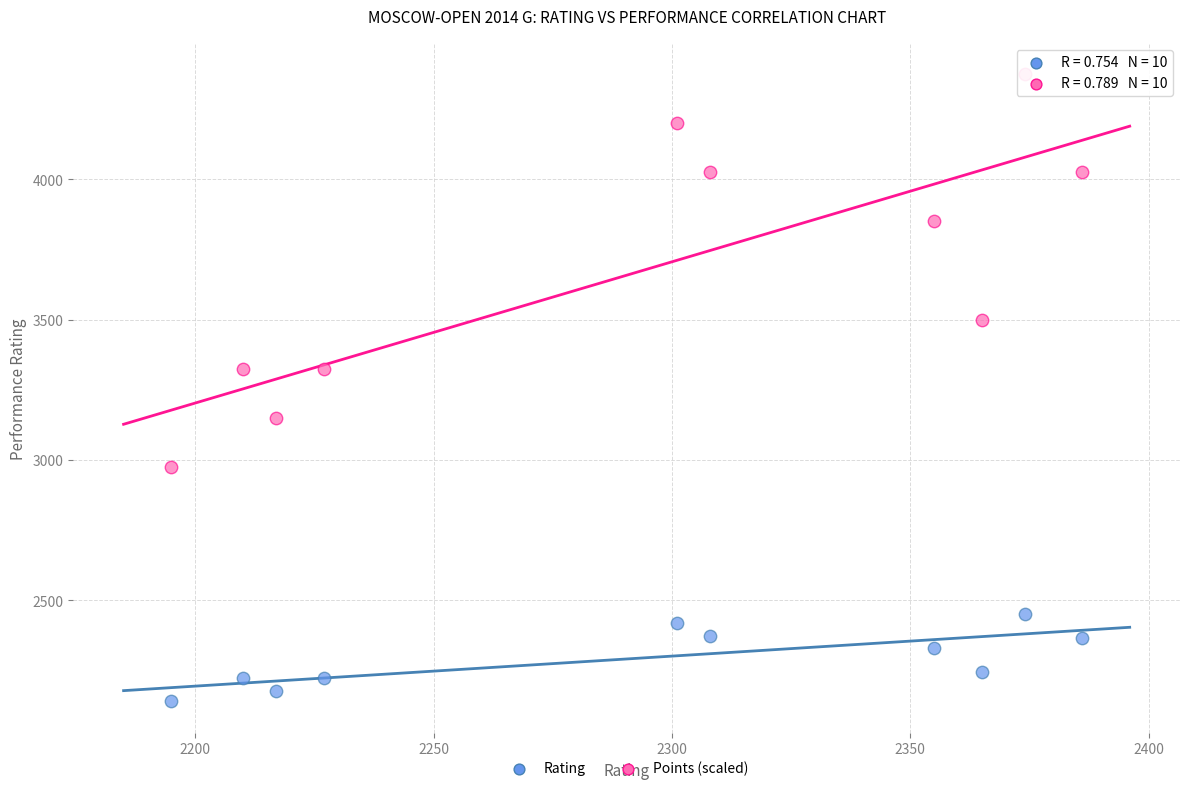

Across all data points, what is the range of Y values (max minus min)?

2236